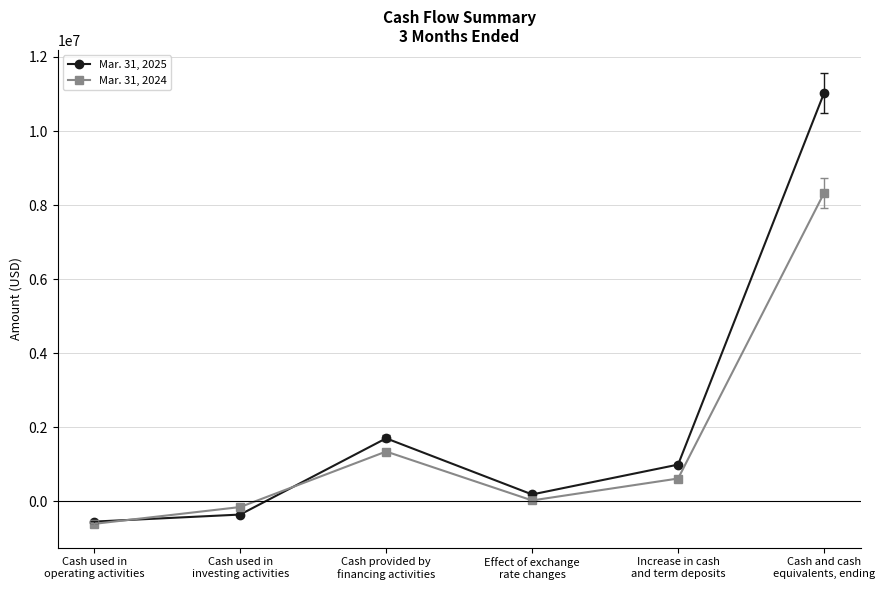

Which series has the largest total across all categories?

Mar. 31, 2025